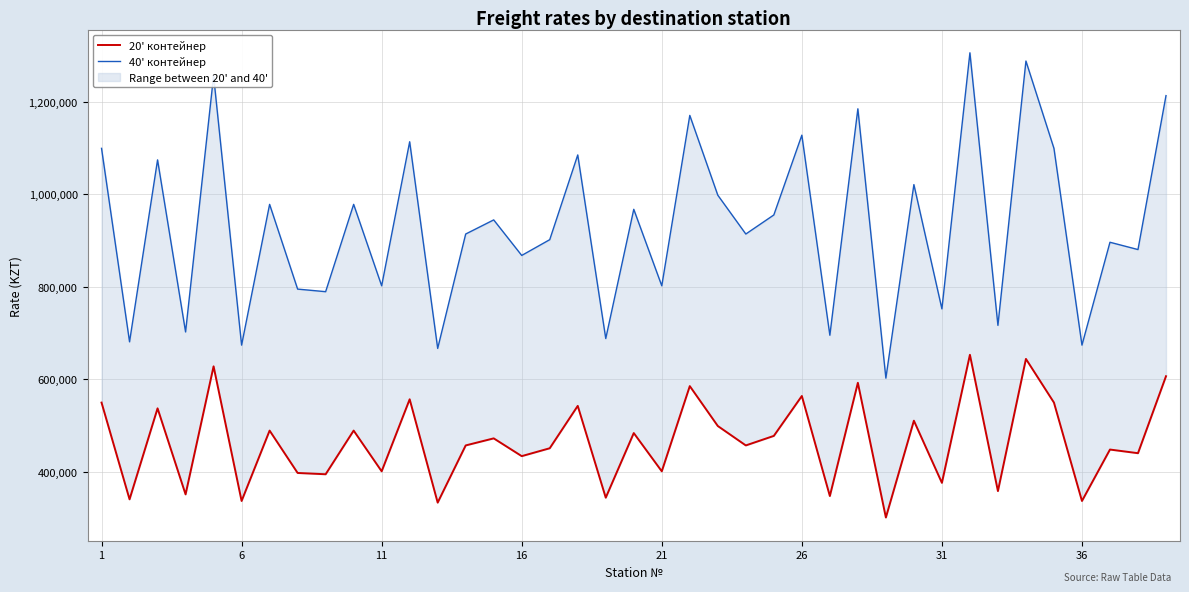

True or false: 20' контейнер and 40' контейнер intersect in this chart.

False